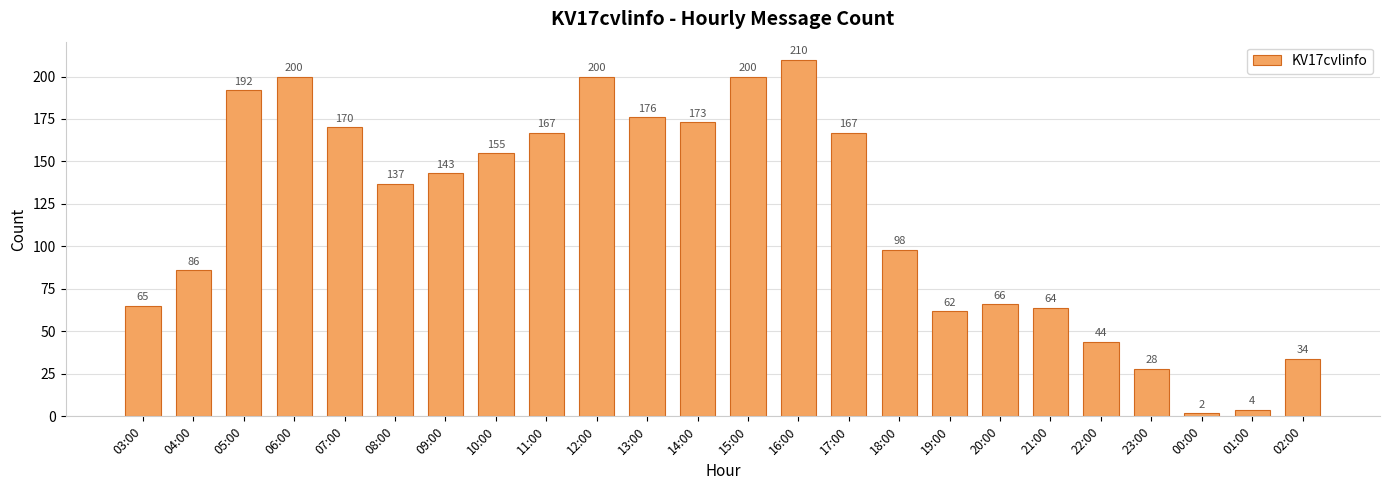

What is the difference between the maximum and minimum values?

208